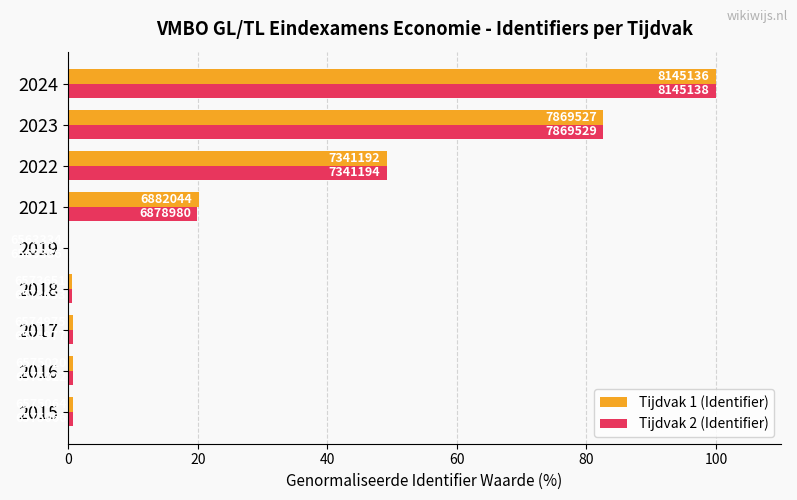

What are all the series names shown in the legend?

Tijdvak 1 (Identifier), Tijdvak 2 (Identifier)